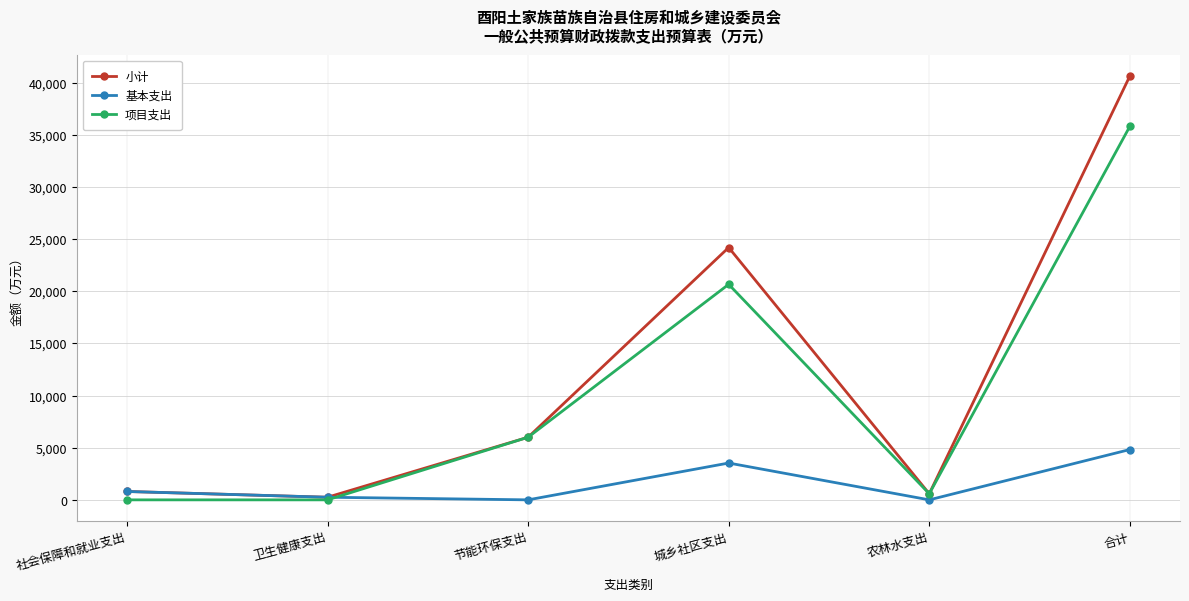

Is it true that 基本支出 equals 0.0 at 农林水支出?

True